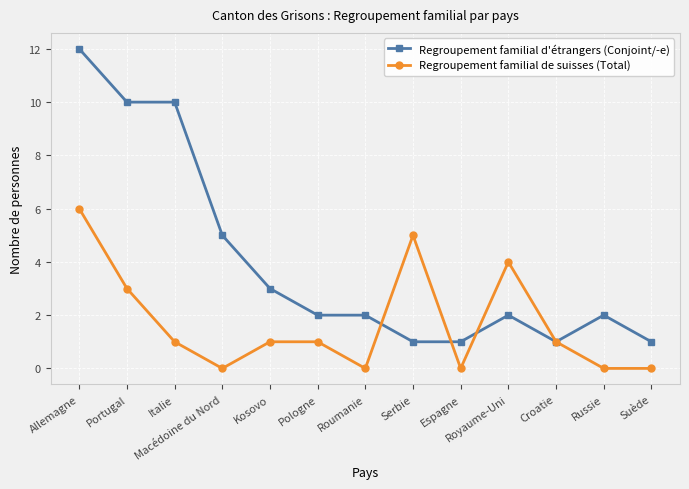

What is the label of the 6th point from the left?

Pologne